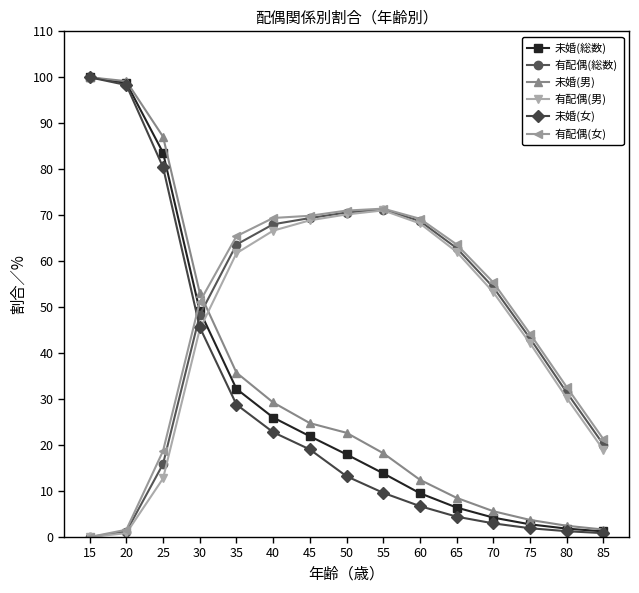

Does the chart display data point markers on the line(s)?

Yes